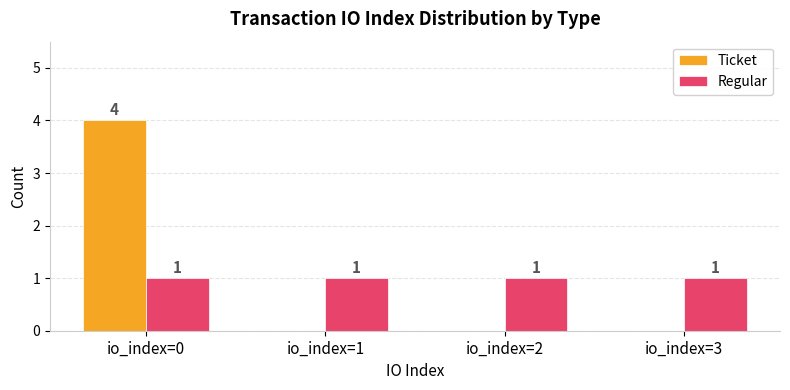

Reading right to left, list all the values displayed in this chart.

Ticket: 0	0	0	4
Regular: 1	1	1	1